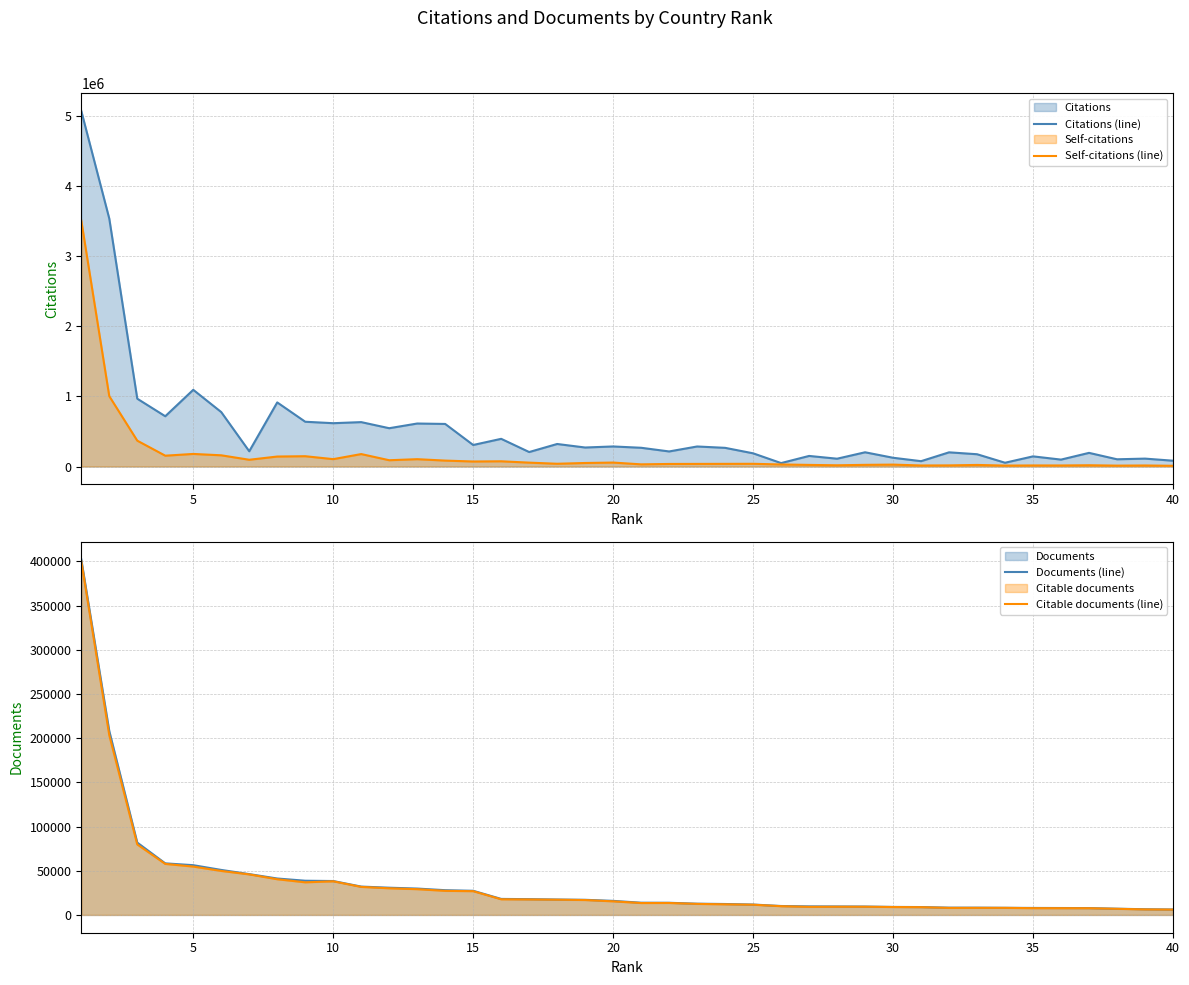

What are all the series names shown in the legend?

Citations (line), Self-citations (line), Documents (line), Citable documents (line)